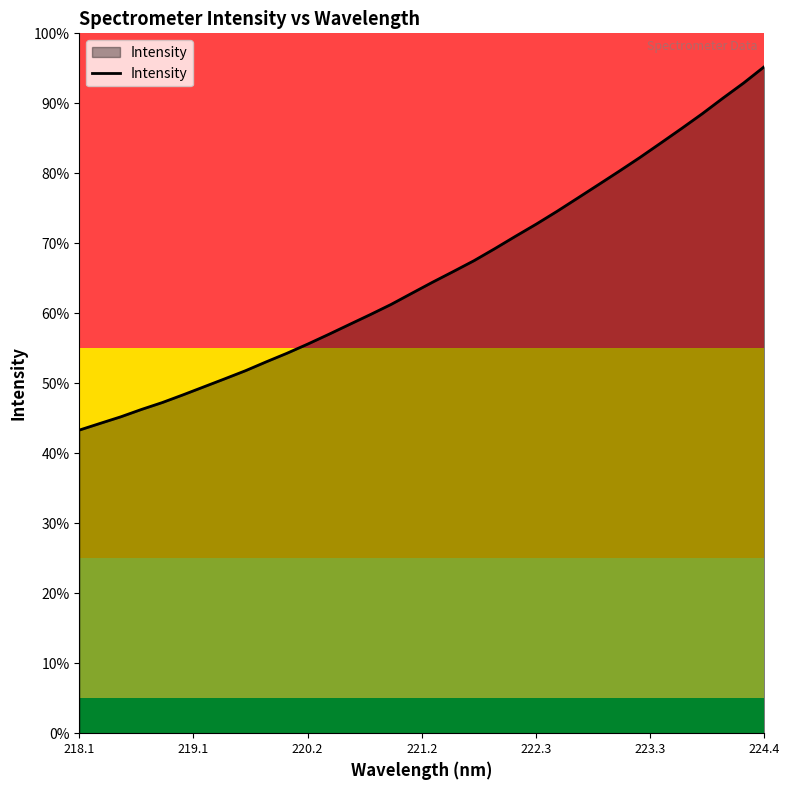

Does the chart have visible grid lines?

No